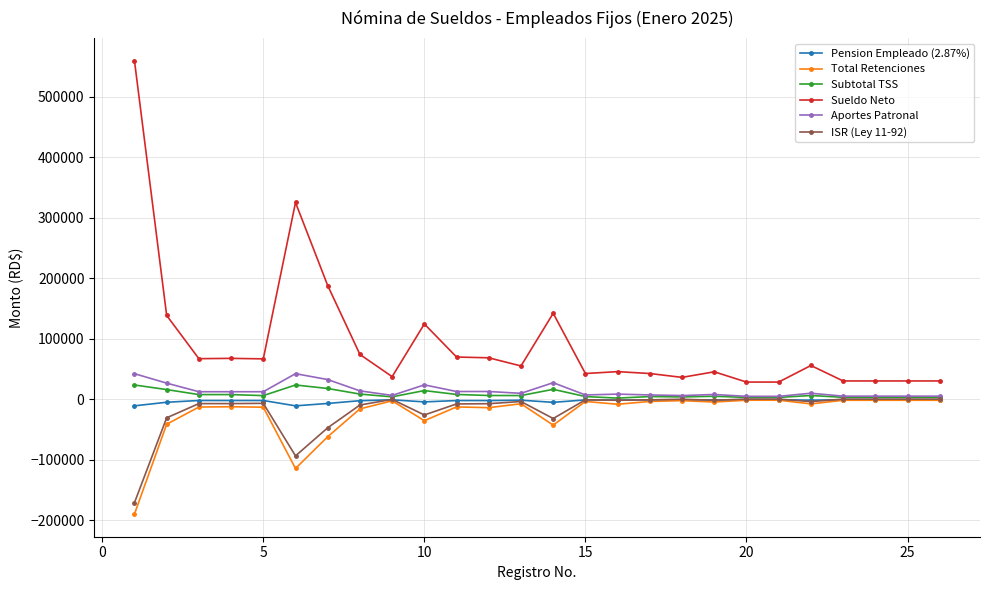

True or false: Sueldo Neto and Pension Empleado (2.87%) cross at least once.

False